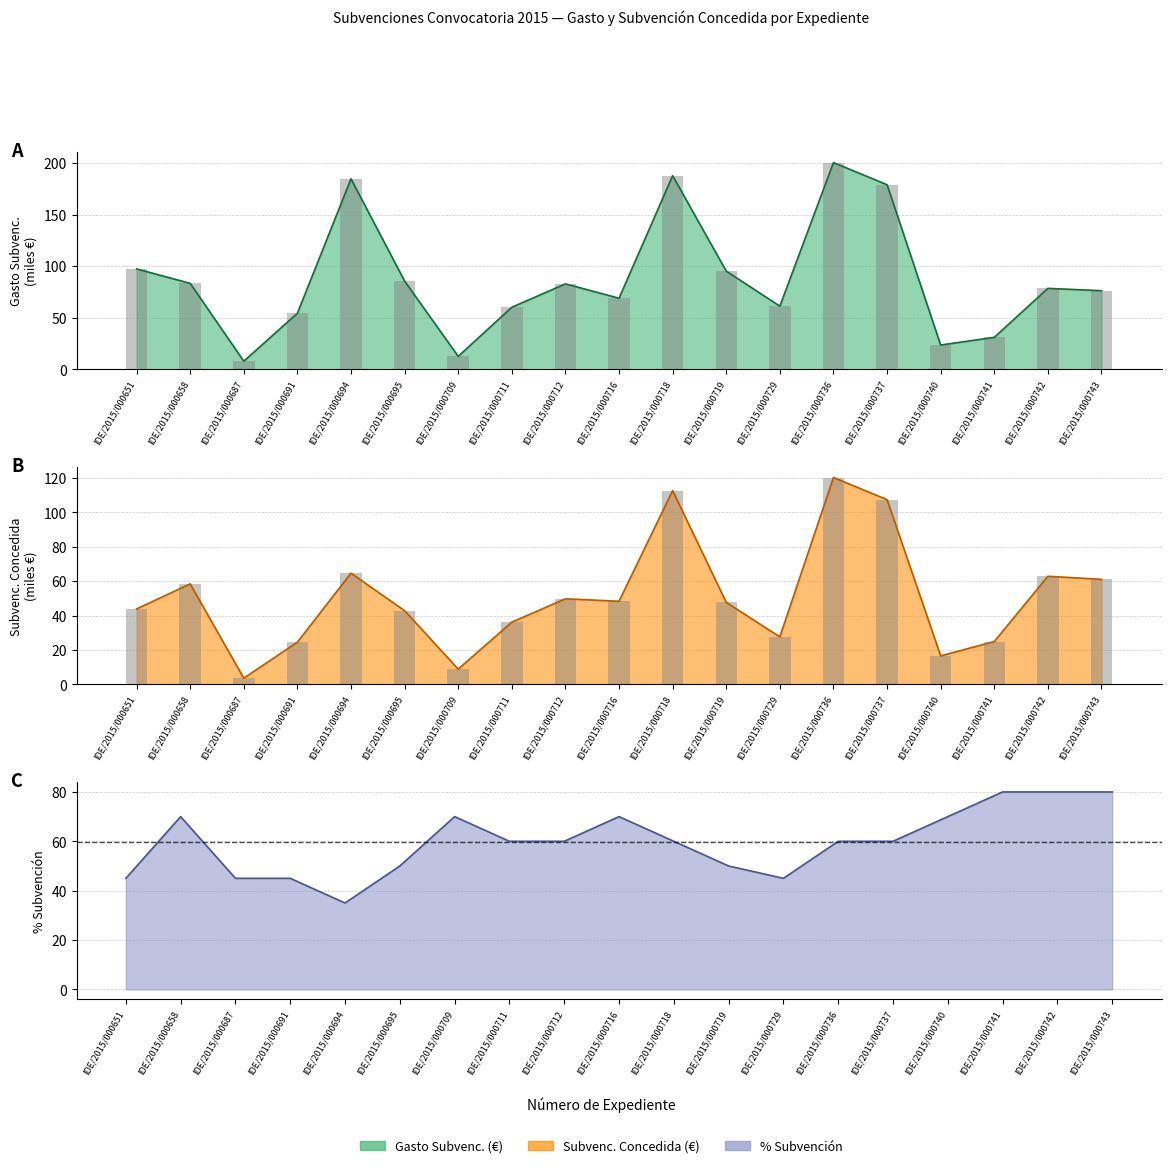

The Subvenc. Concedida (€) series shows 16.2 at IDE/2015/000712. True or false?

False